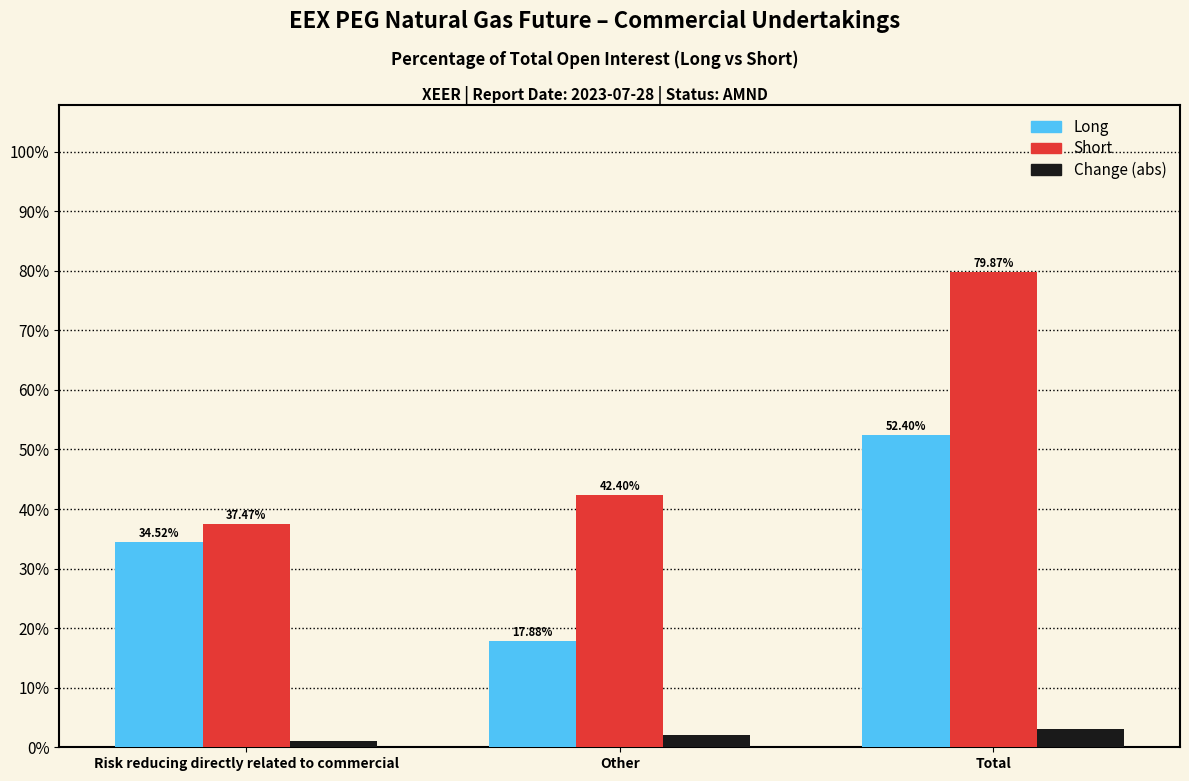

At which label does Long first exceed 34?

Risk reducing directly related to commercial